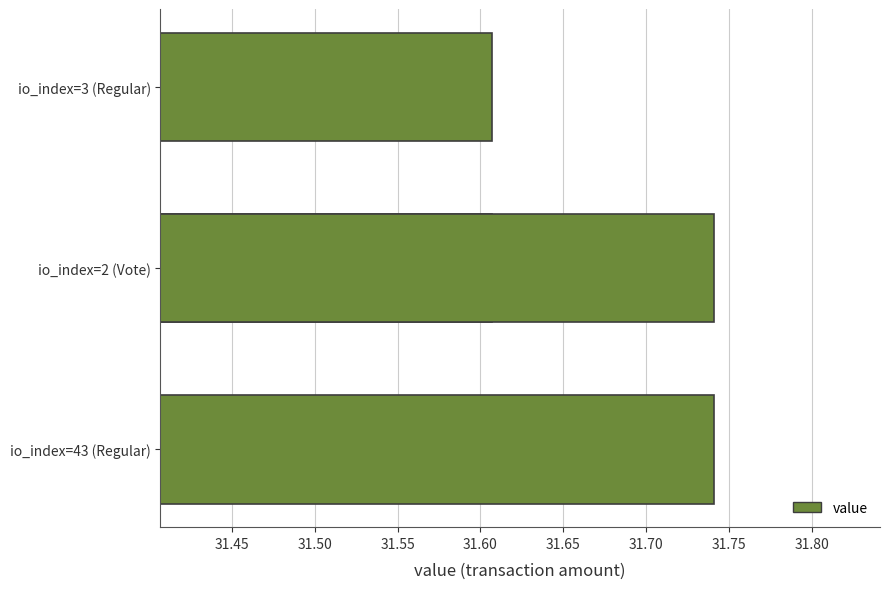

What is the change in value from 31.40 to 31.55?

+0.1